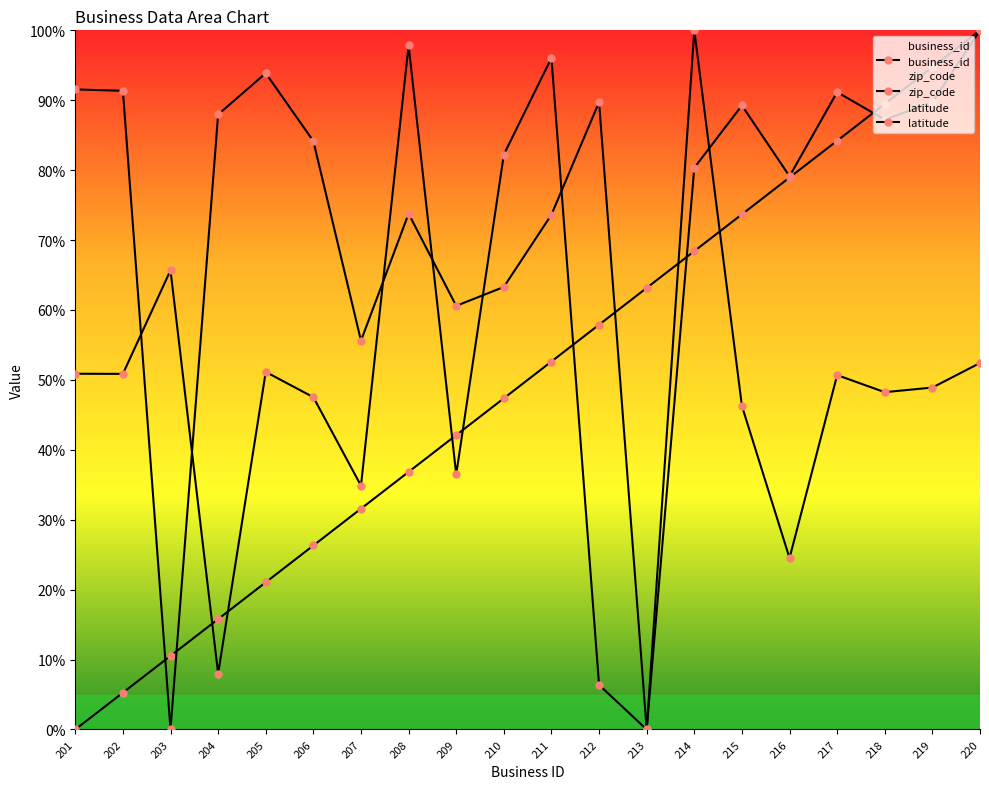

Which series ends up on top after the final intersection of latitude and zip_code?

latitude